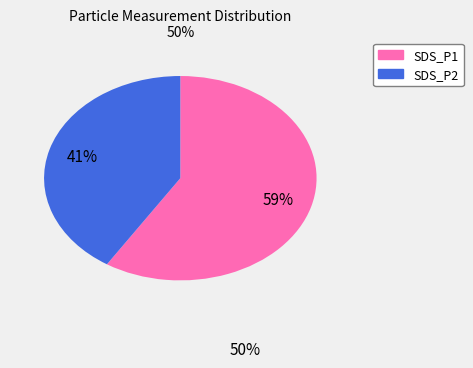

What percentage is the SDS_P2 slice, to the nearest percent?

41%